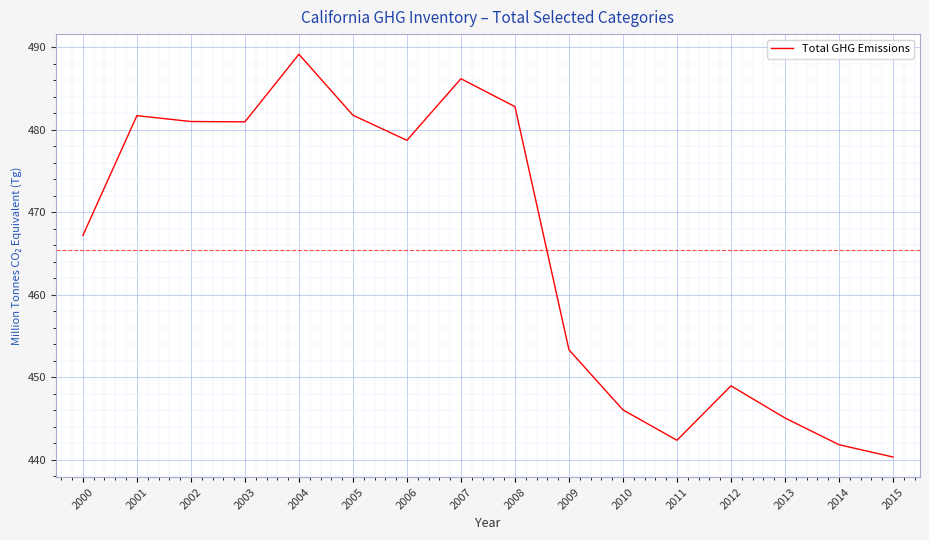

What is the maximum value shown in the chart?

489.1